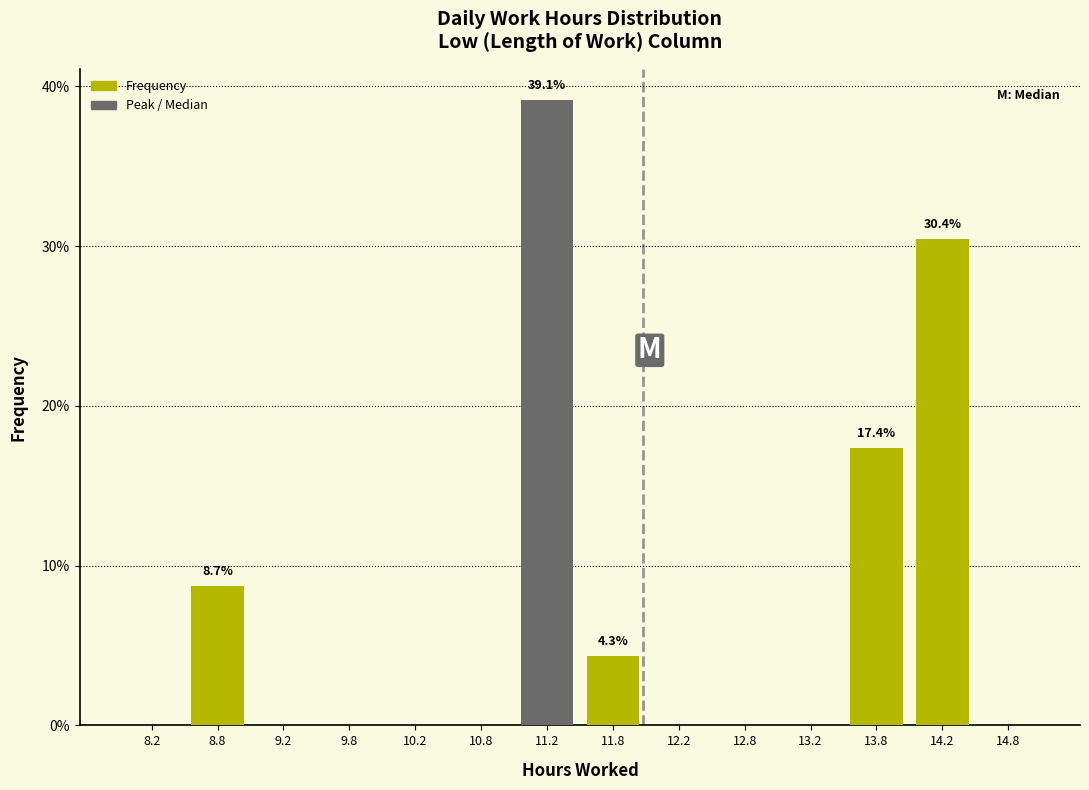

Over which range of the x-axis is the bar tallest?

11.0 to 11.5